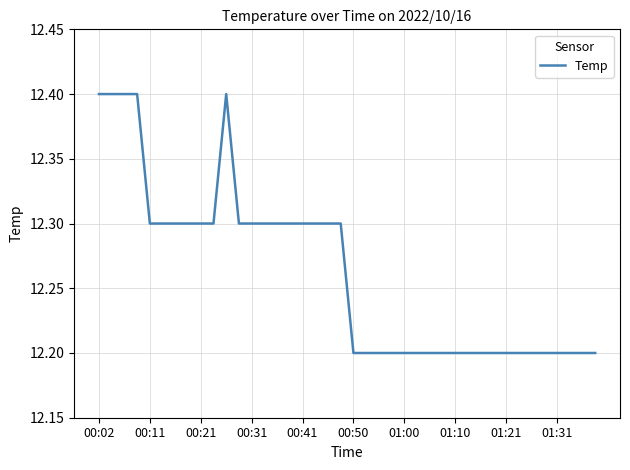

What is the maximum value shown in the chart?

12.4